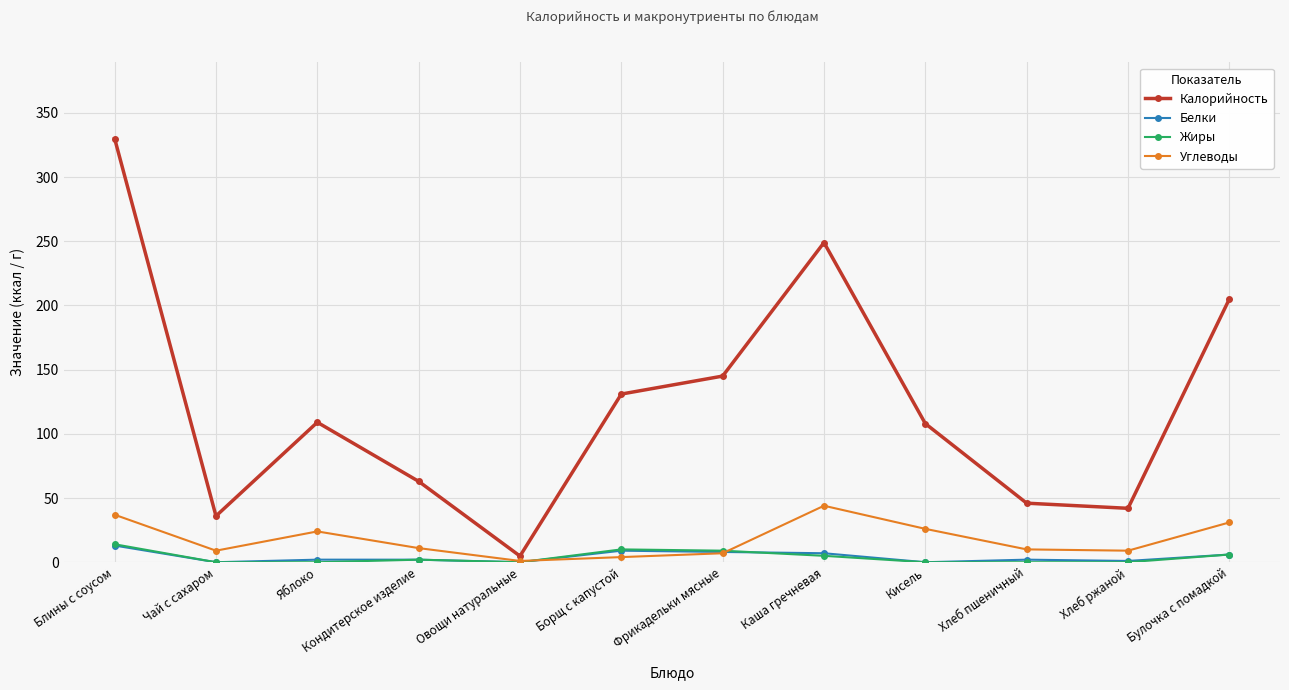

At which category is the sum across all series the highest?

Блины с соусом